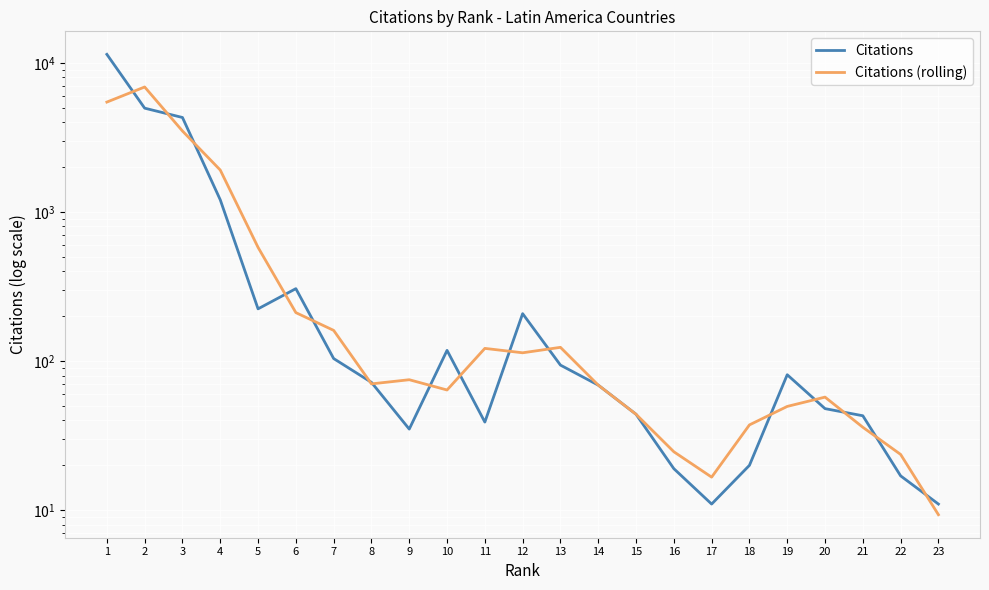

Between 16 and 10, which is larger?

10